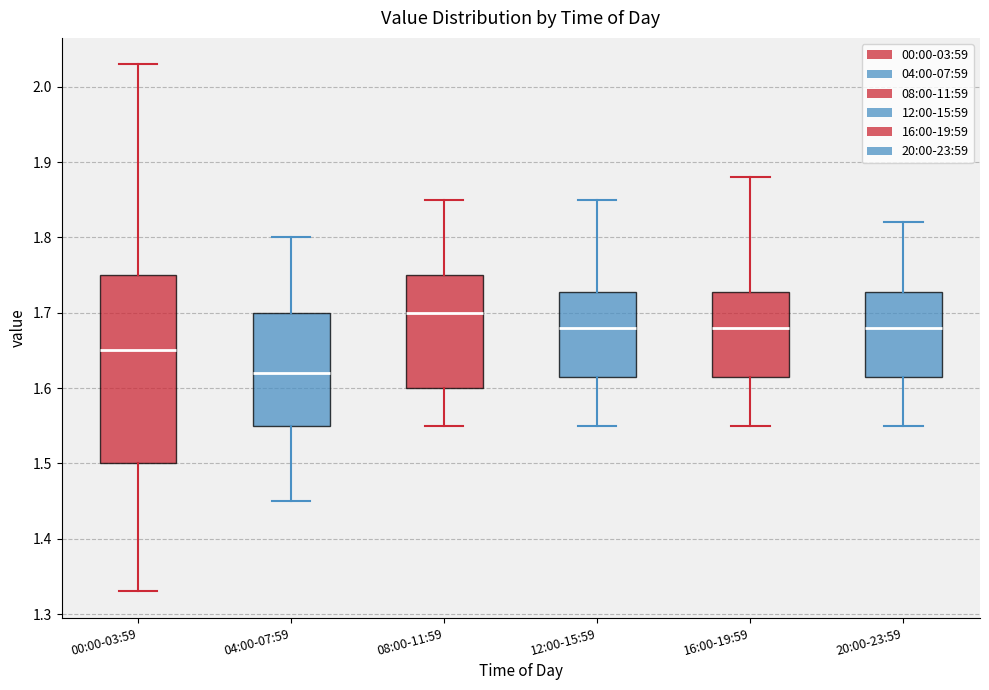

Reading left to right, transcribe this box plot: for each box, give where its median line is, the range the box spans, and where its two whiskers end, as read against the y-axis. The values are not printed on the chart, so give them approximately, as read against the axis.

00:00-03:59: median 1.65, box 1.50 to 1.75, whiskers 1.33 to 2.03
04:00-07:59: median 1.62, box 1.55 to 1.70, whiskers 1.45 to 1.80
08:00-11:59: median 1.70, box 1.60 to 1.75, whiskers 1.55 to 1.85
12:00-15:59: median 1.68, box 1.62 to 1.73, whiskers 1.55 to 1.85
16:00-19:59: median 1.68, box 1.62 to 1.73, whiskers 1.55 to 1.88
20:00-23:59: median 1.68, box 1.62 to 1.73, whiskers 1.55 to 1.82